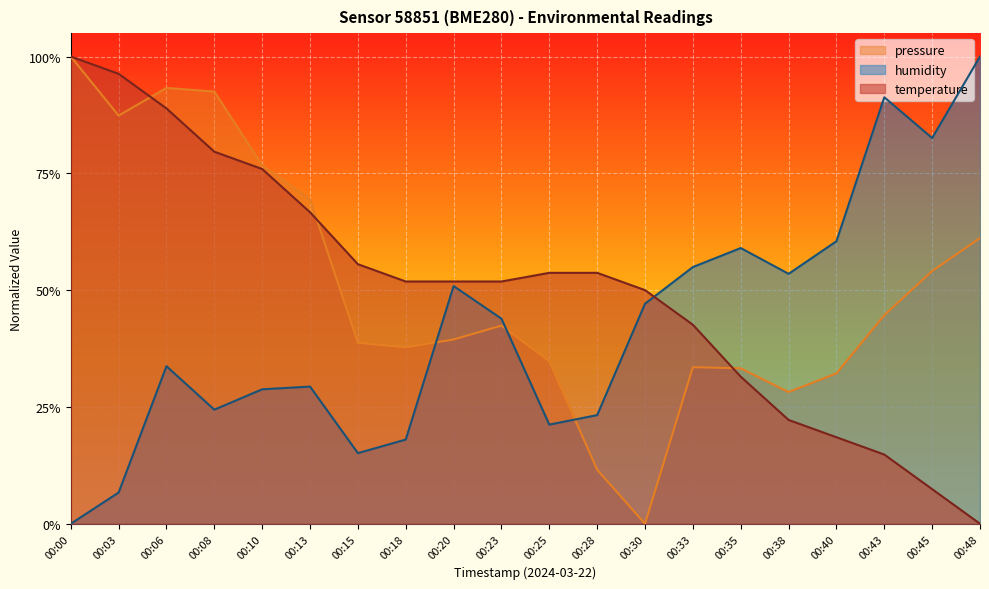

In humidity, how many points are higher than both neighbors (excluding endpoints)?

5